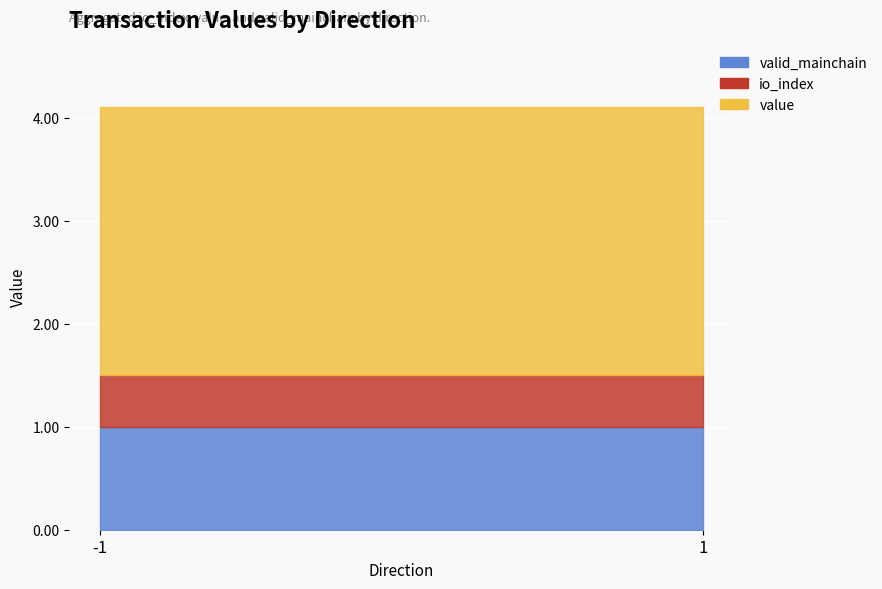

How many data points in value are less than 5?

2